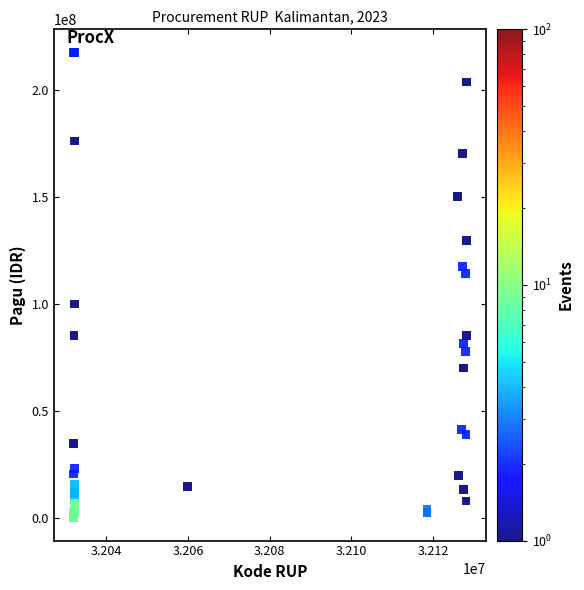

What Y value in the scatter plot is closest to 108830000?

114296000